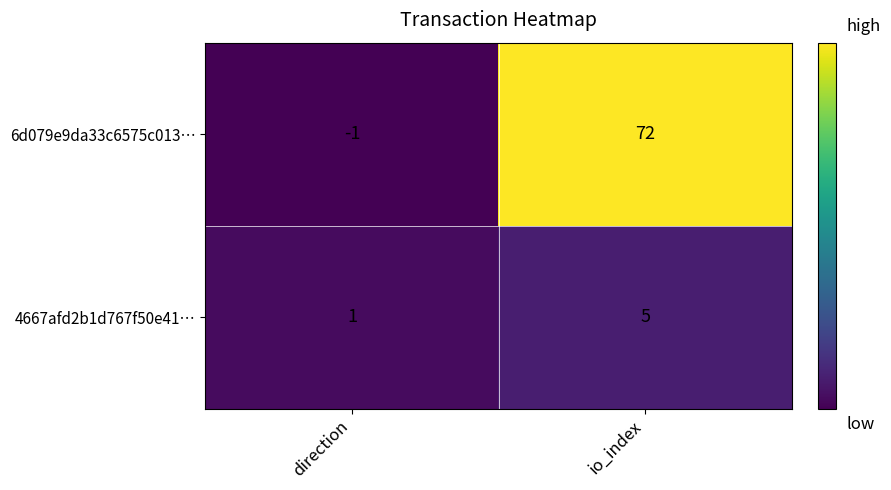

List the series in order of their overall mean, highest first.

6d079e9da33c6575c013…, 4667afd2b1d767f50e41…